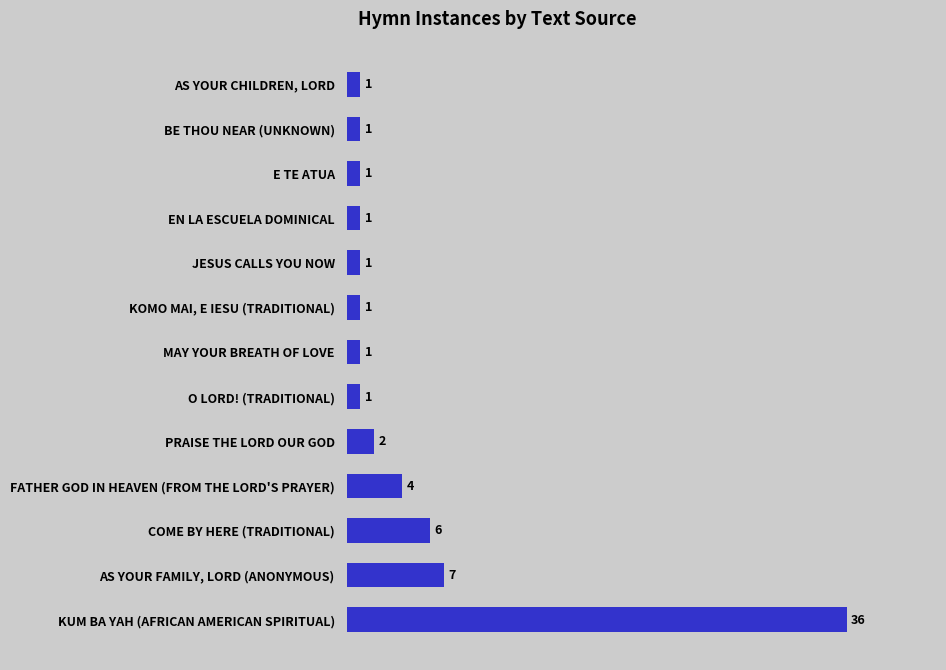

What is the minimum value shown in the chart?

1